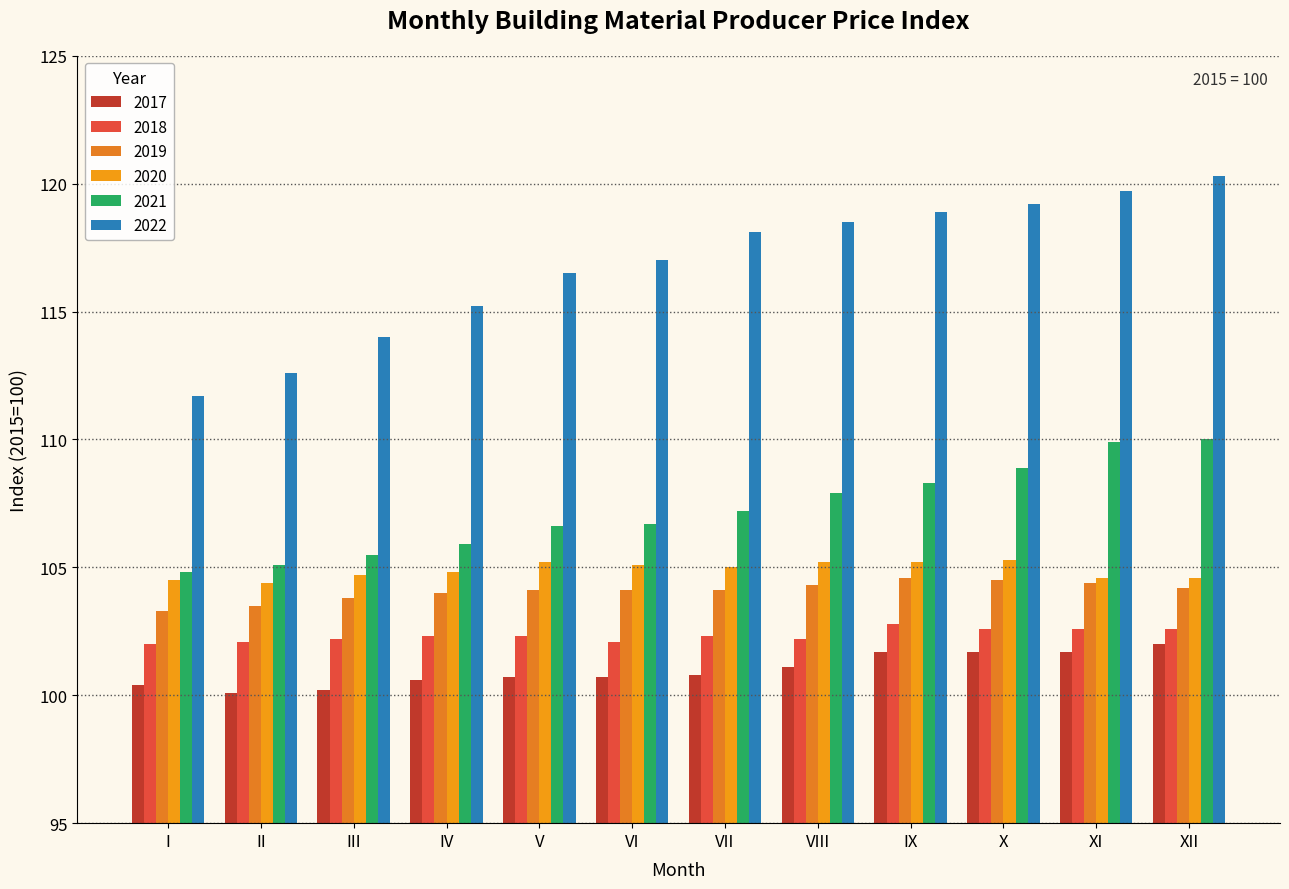

At which label is 2022 closest to 116?

V